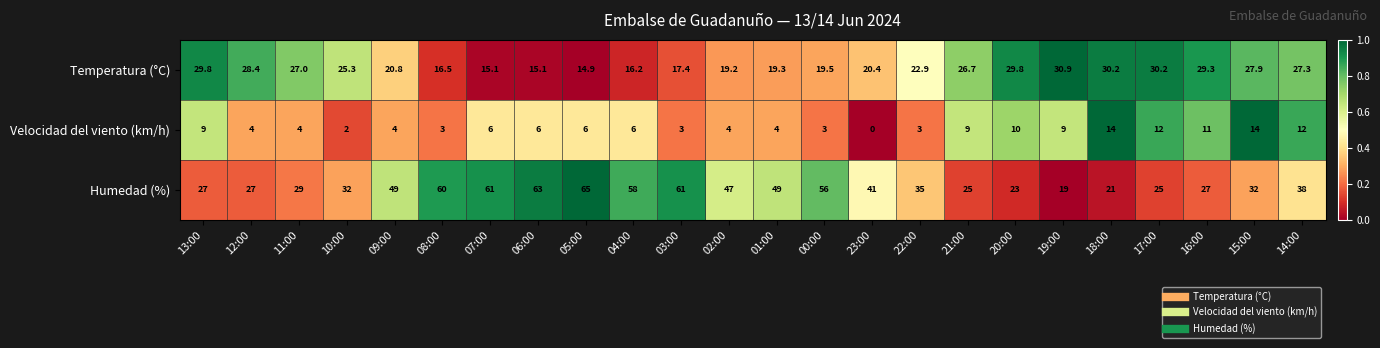

True or false: Temperatura (°C) has a value of 16.2 at 04:00.

True